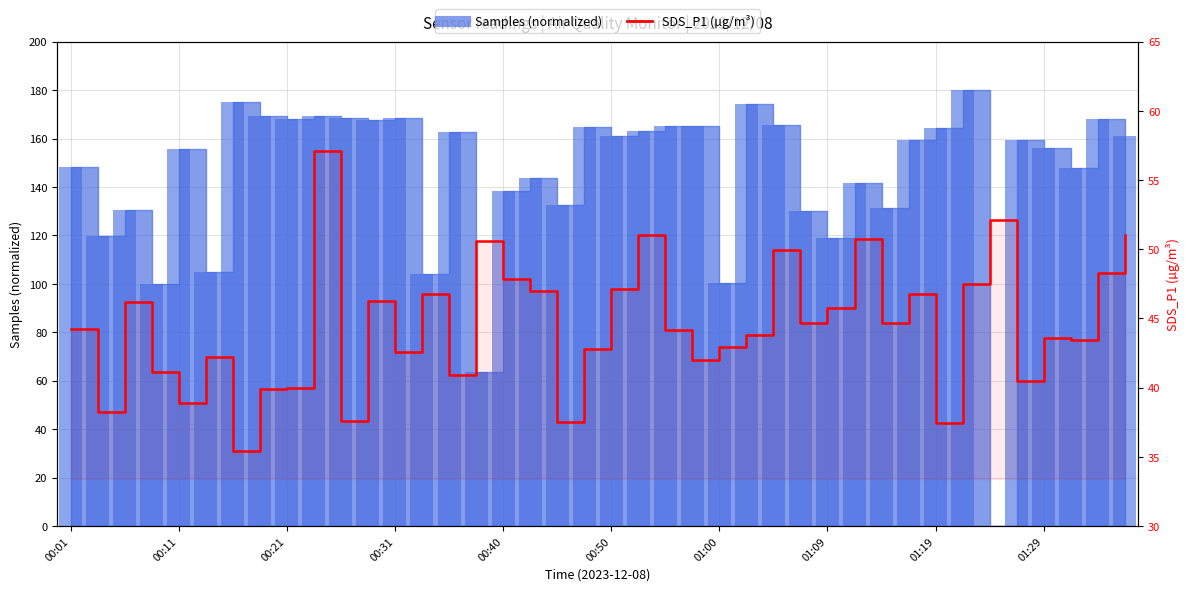

The chart shows a value of 20.8 at 39. True or false?

False